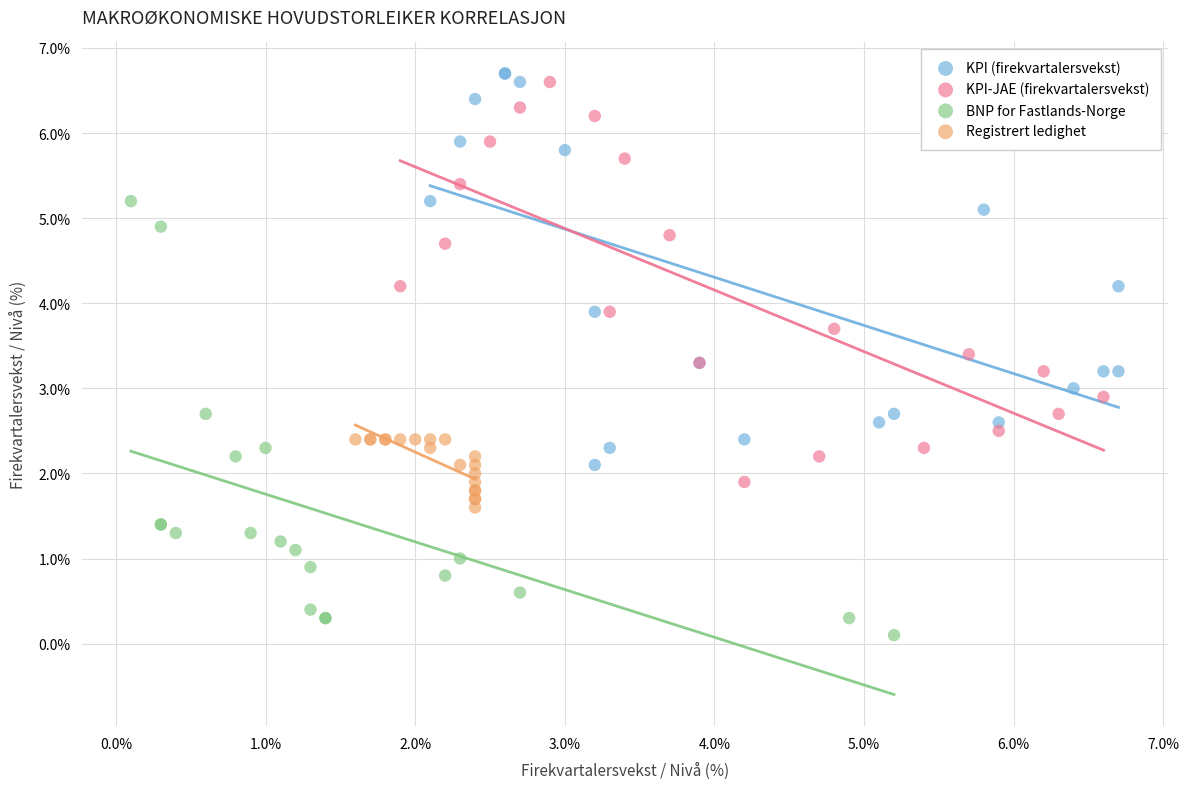

Which series contains the lowest Y value?

BNP for Fastlands-Norge